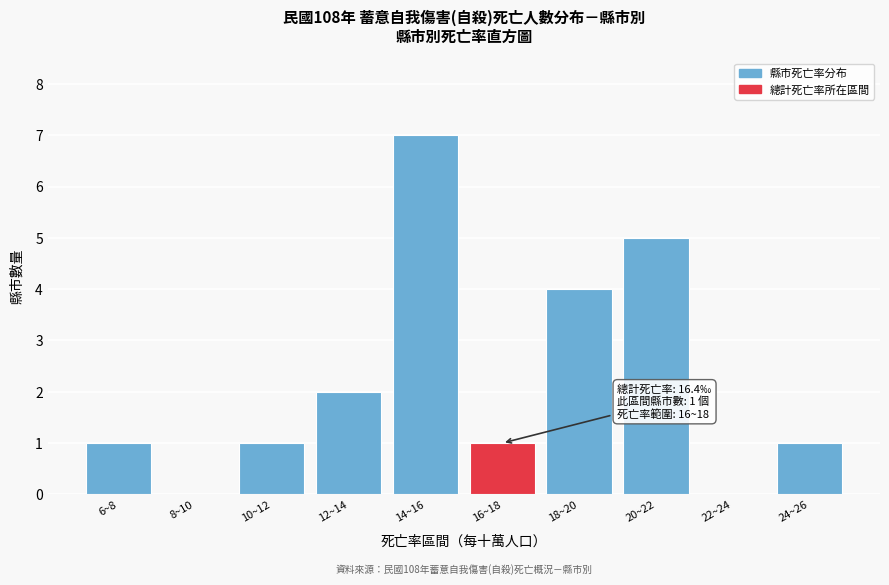

Reading left to right, what are all the values shown in this chart?

6~8=1	8~10=0	10~12=1	12~14=2	14~16=7	16~18=1	18~20=4	20~22=5	22~24=0	24~26=1